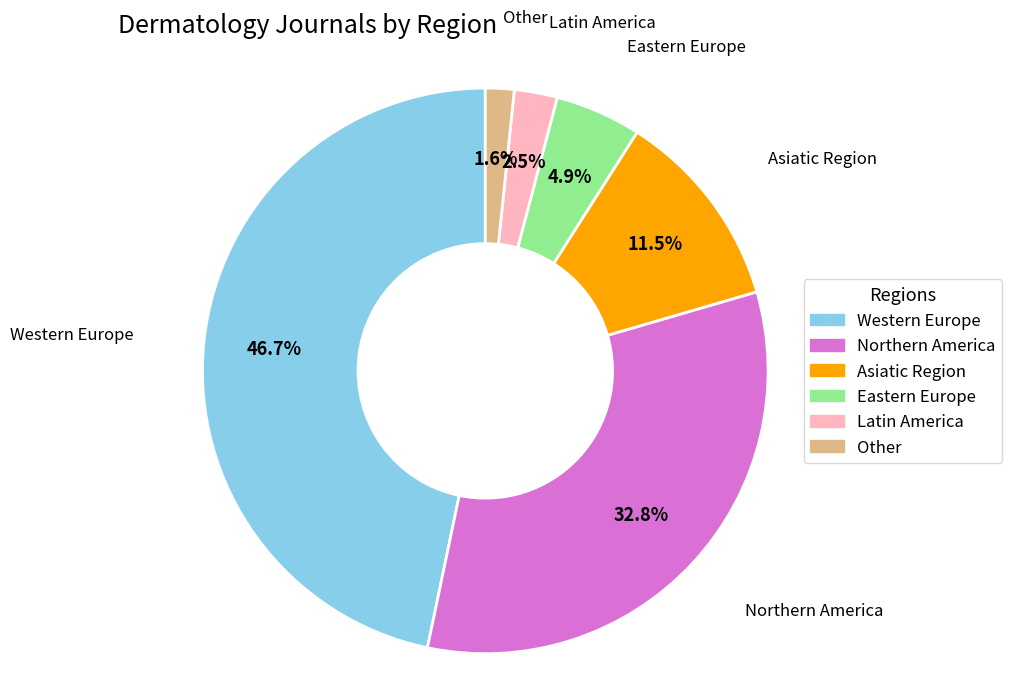

Is there a majority slice in this chart?

No